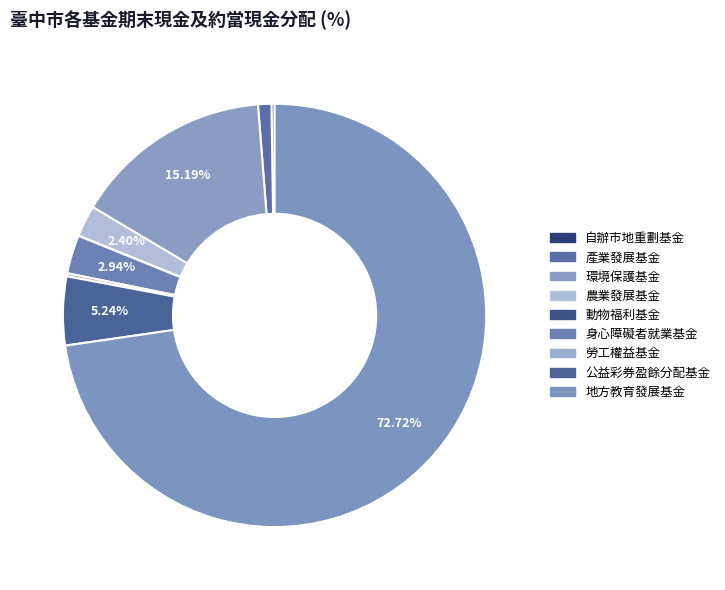

Count the number of slices in the pie.

9